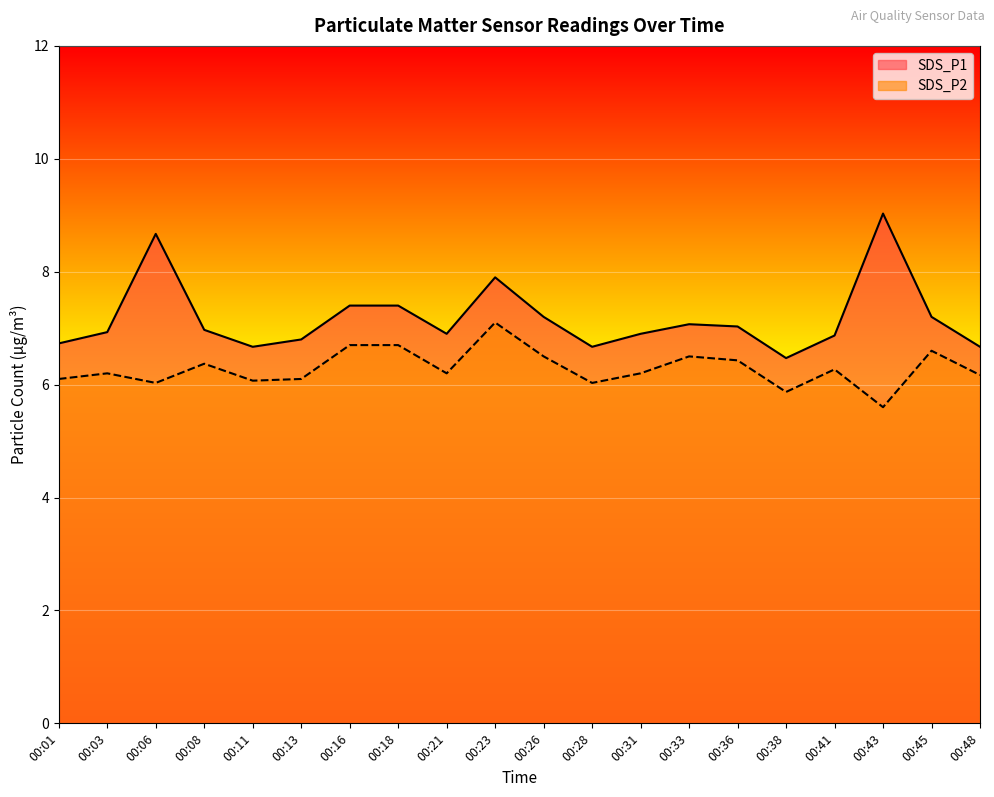

Rank the categories by SDS_P2 value from lowest to highest.

00:43, 00:38, 00:06, 00:28, 00:11, 00:01, 00:13, 00:48, 00:03, 00:21, 00:31, 00:41, 00:08, 00:36, 00:26, 00:33, 00:45, 00:16, 00:18, 00:23